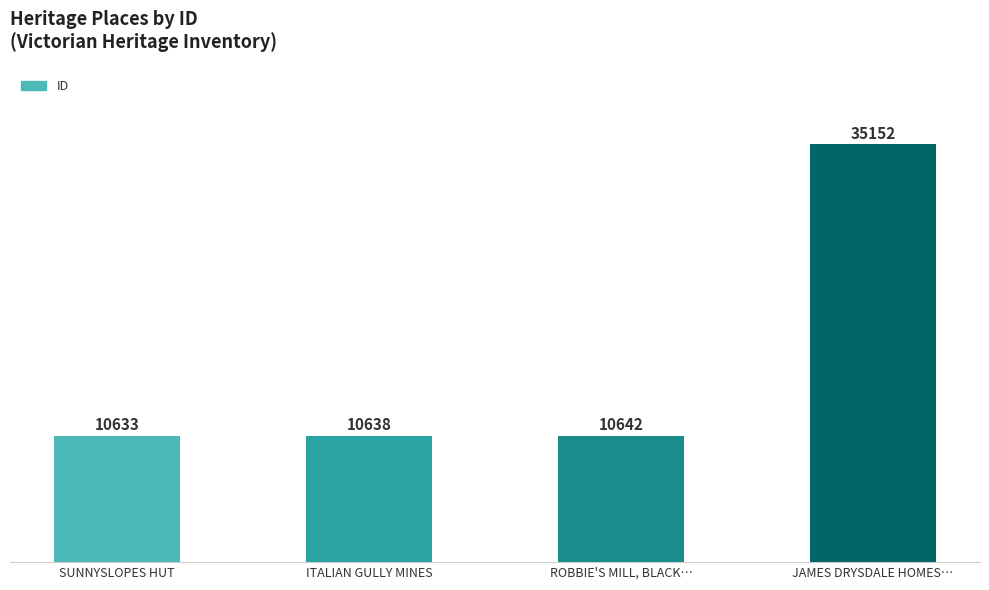

What value does the data have at JAMES DRYSDALE HOMES…?

35152